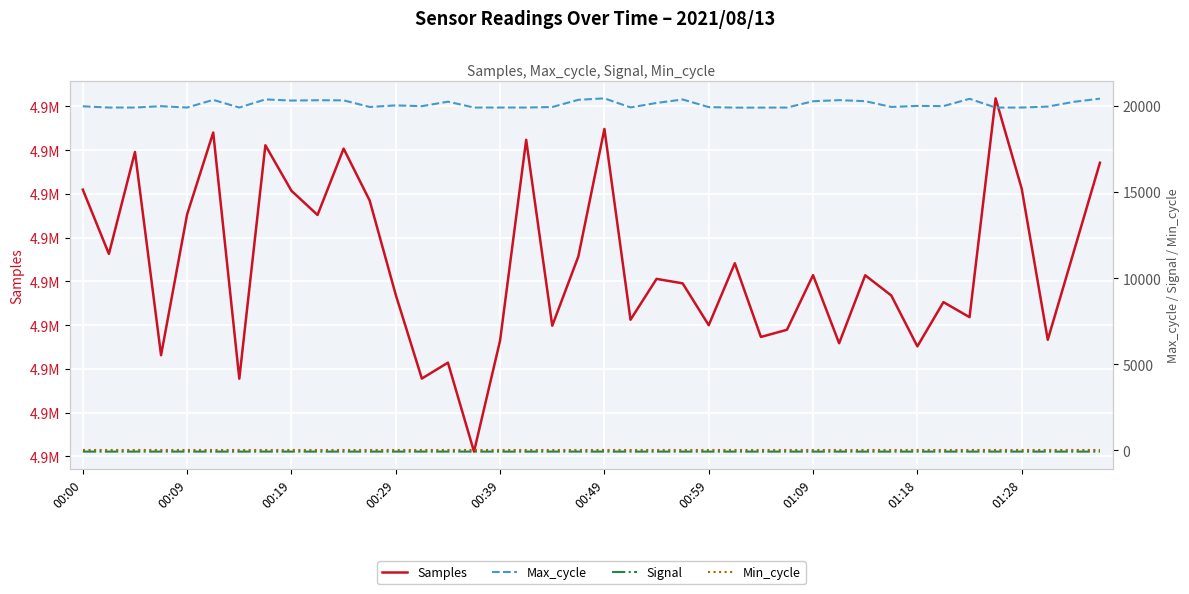

True or false: Min_cycle has more than 0 points higher than both neighbors.

False